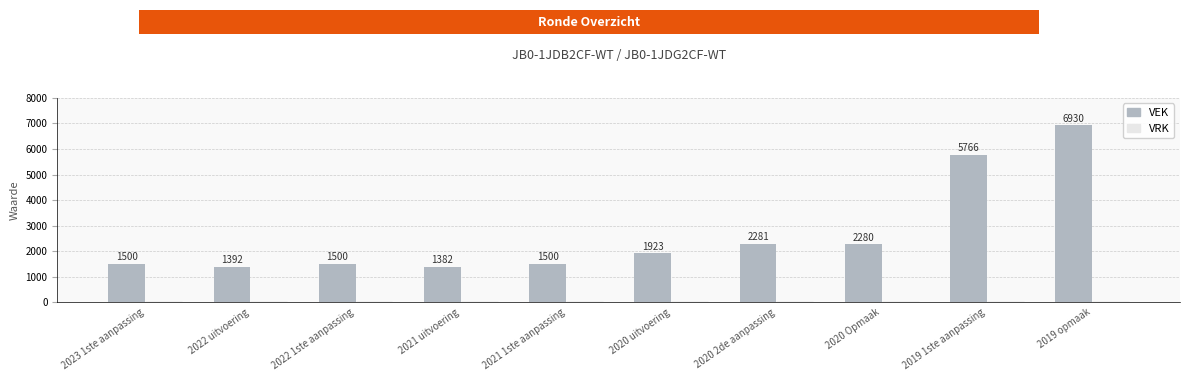

How many data points are less than 1923?

5